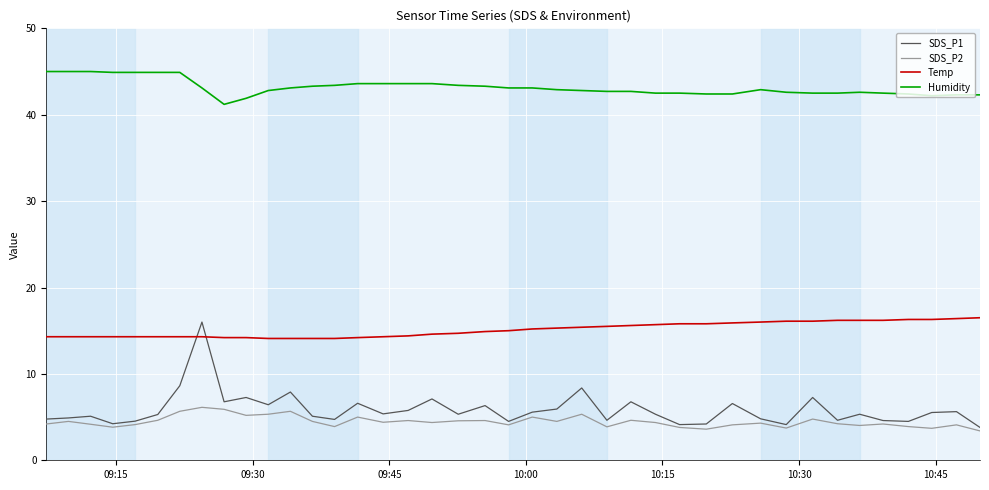

What is the average value of the Humidity series?

43.2